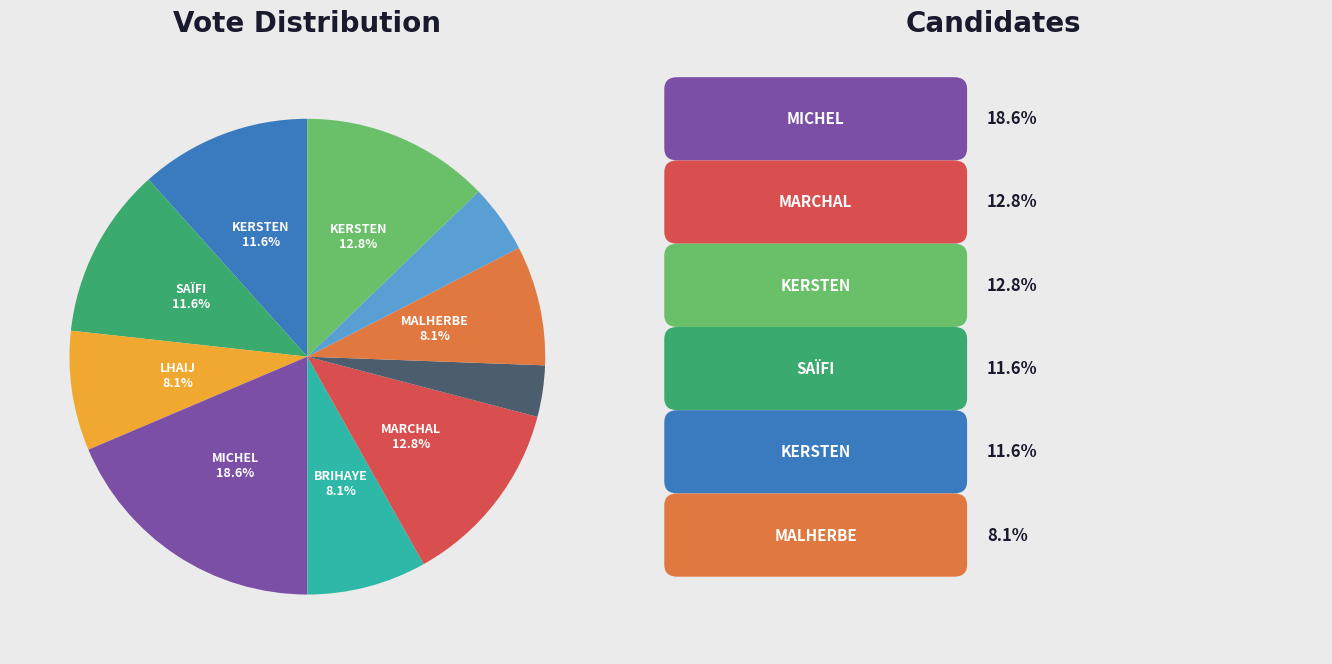

Is there a majority slice in this chart?

No